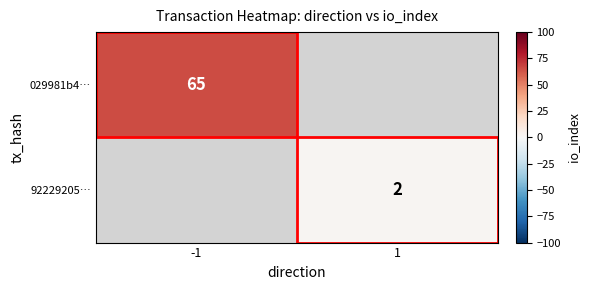

The 92229205… series shows 0 at 1. True or false?

False